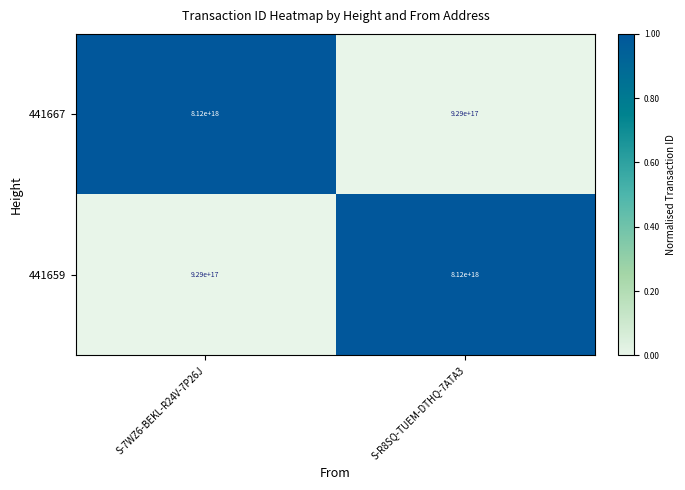

The 441659 series shows 1565050362276993792 at S-7WZ6-BEKL-R24V-7P26J. True or false?

False